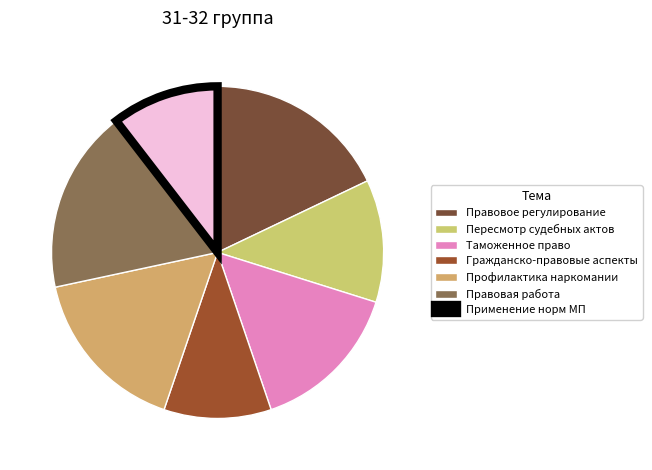

How many segments does this pie chart have?

7